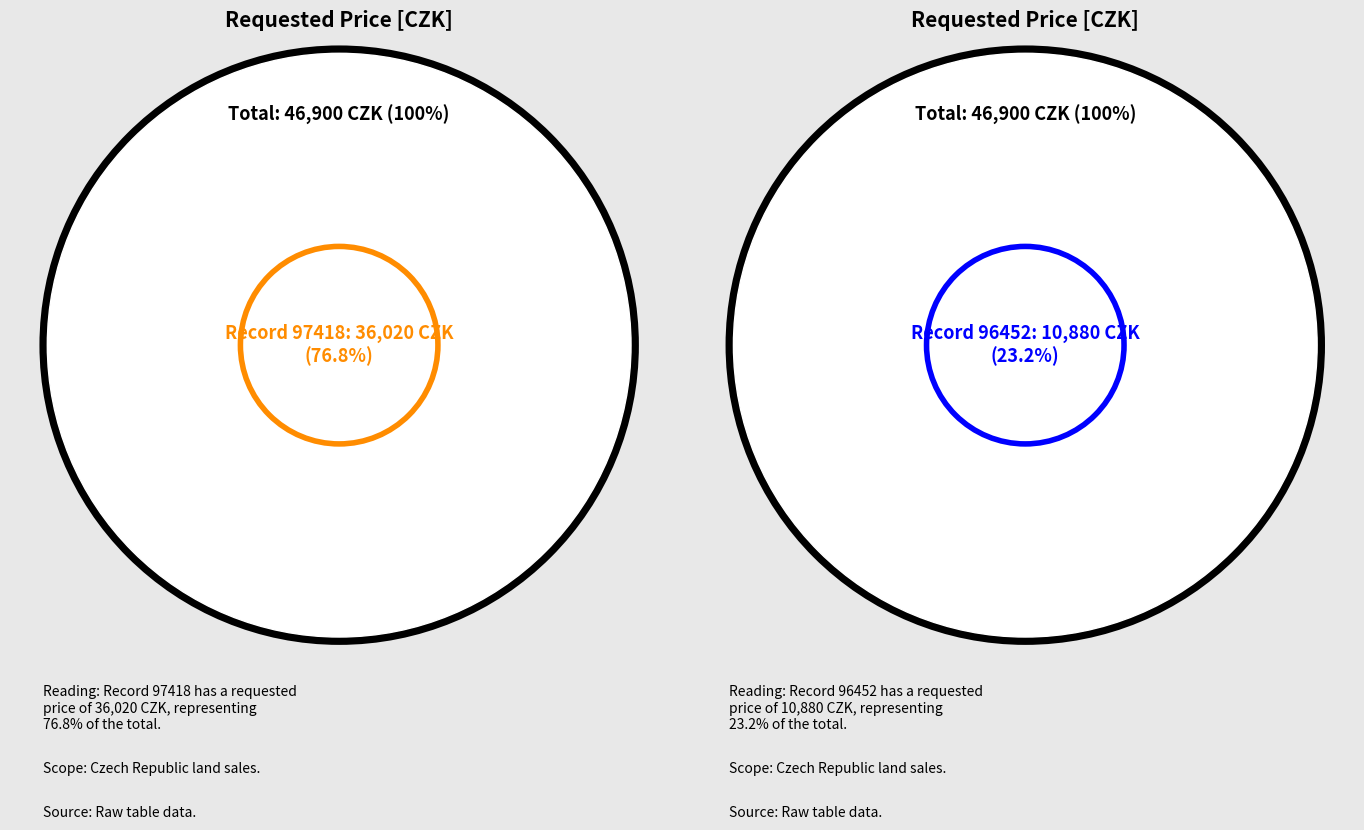

Rank the categories by value from lowest to highest.

96452, 97418